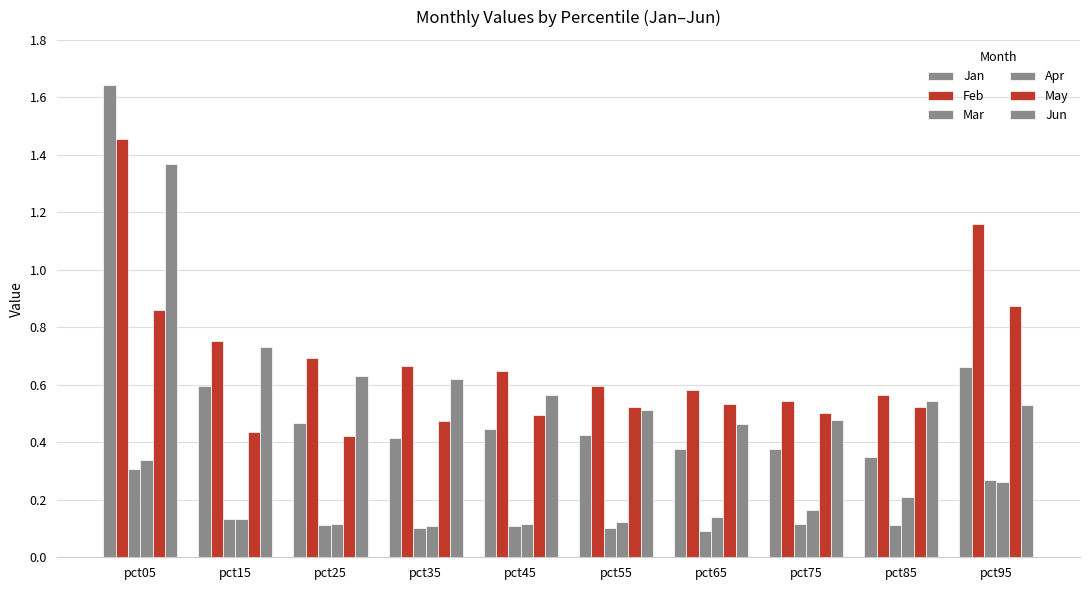

Count the number of categories in the chart.

10